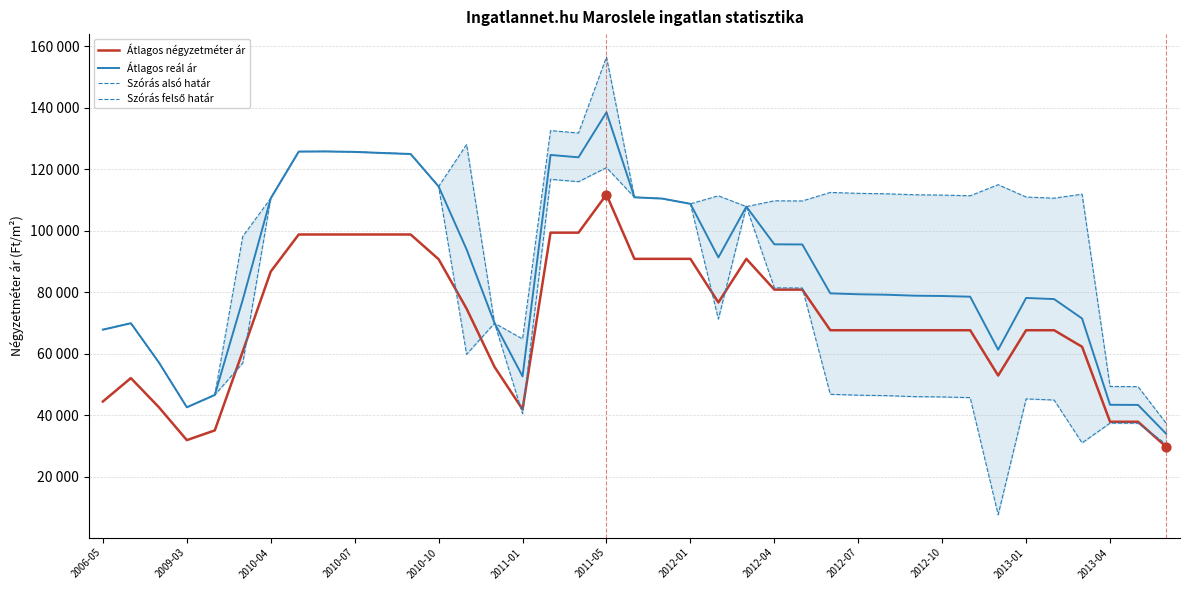

At which category is the sum across all series the highest?

2011-05